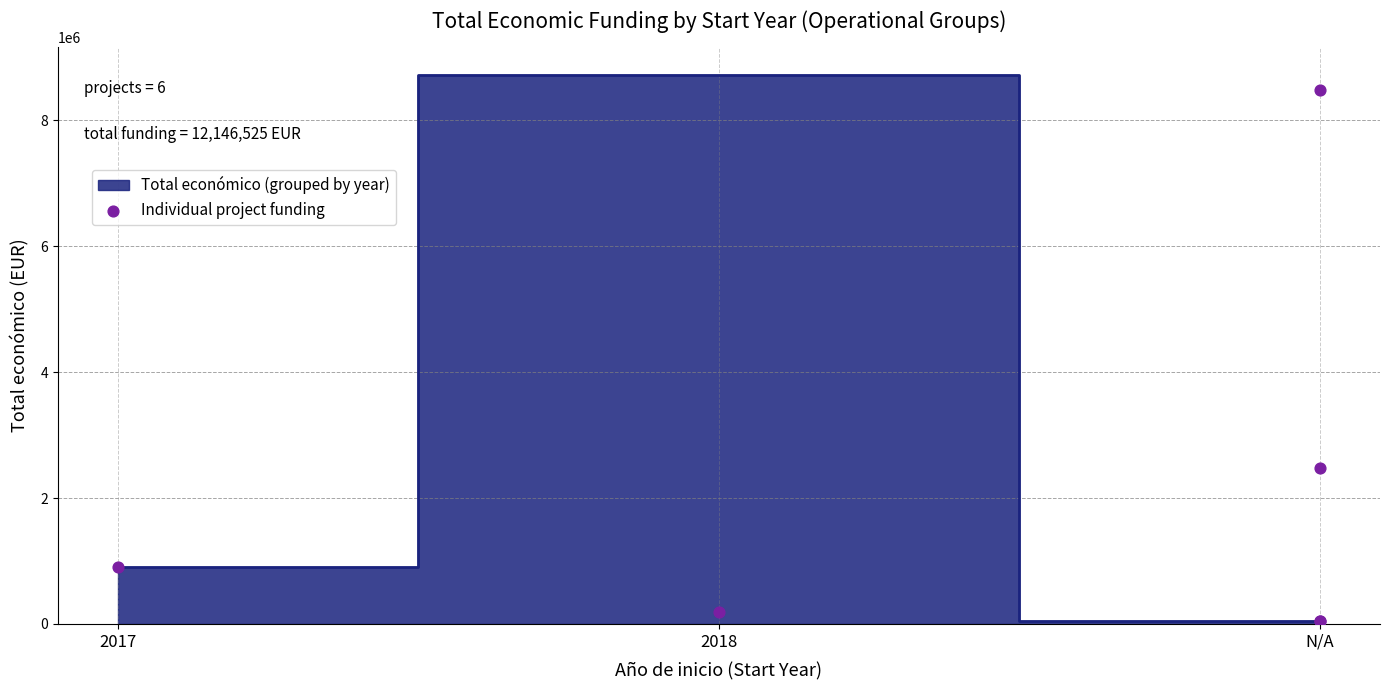

What Y value in the scatter plot is closest to 4263922?

2483714